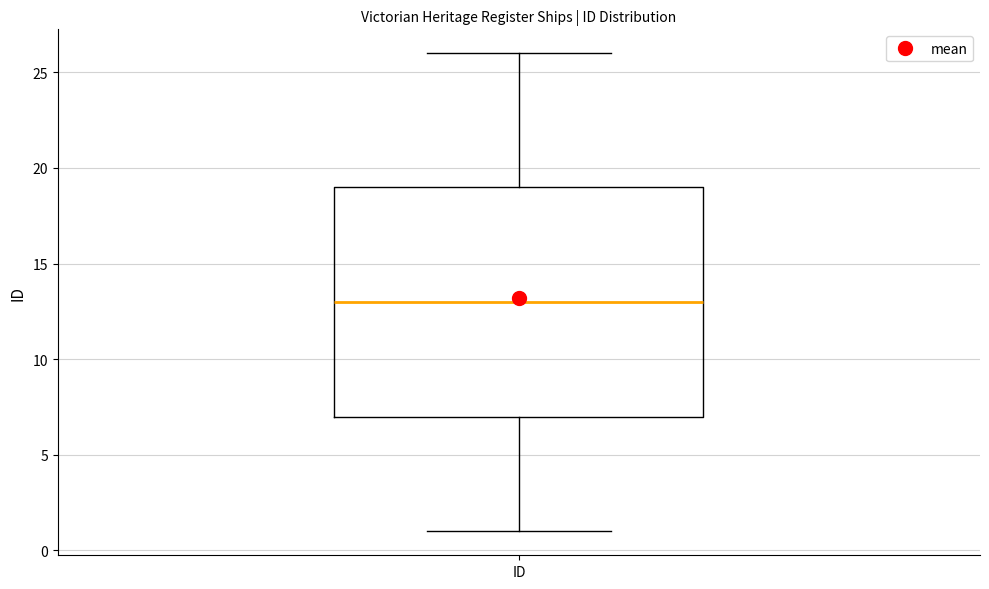

Read this box plot against the y-axis: the position of the median line, the range covered by the box, and the ends of both whiskers. The values are not printed on the chart, so give them approximately, as read against the axis.

median 13, box 7 to 19, whiskers 1 to 26